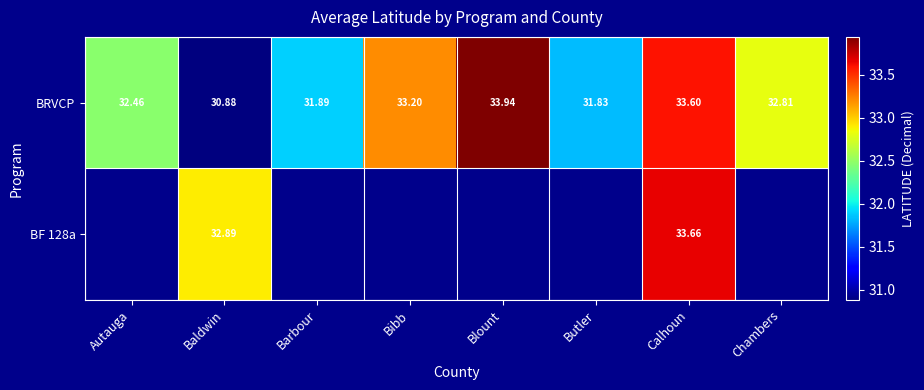

How many data points in BRVCP are less than 32?

3